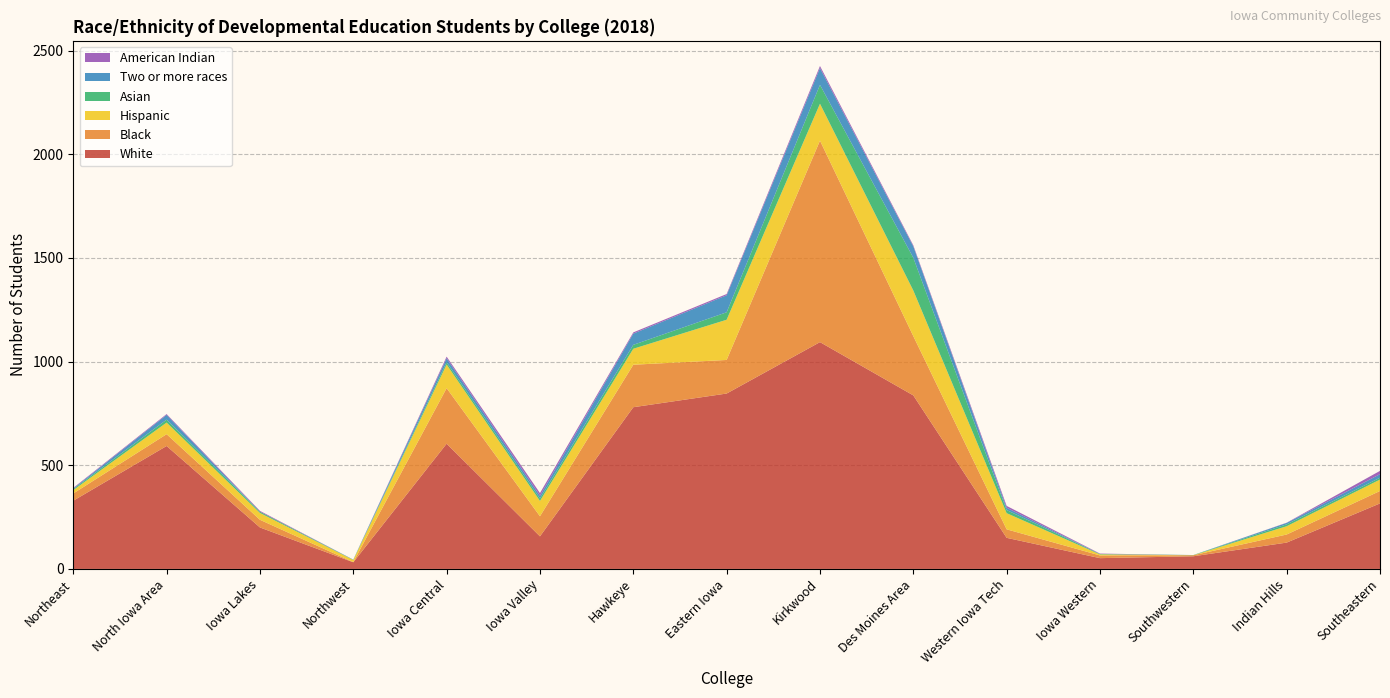

Reading left to right, transcribe all the data shown in this chart.

White: Northeast=329	North Iowa Area=593	Iowa Lakes=200	Northwest=32	Iowa Central=604	Iowa Valley=157	Hawkeye=780	Eastern Iowa=846	Kirkwood=1094	Des Moines Area=837	Western Iowa Tech=150	Iowa Western=52	Southwestern=61	Indian Hills=127	Southeastern=316
Black: Northeast=35	North Iowa Area=57	Iowa Lakes=37	Northwest=1	Iowa Central=268	Iowa Valley=97	Hawkeye=205	Eastern Iowa=162	Kirkwood=972	Des Moines Area=286	Western Iowa Tech=41	Iowa Western=13	Southwestern=5	Indian Hills=39	Southeastern=60
Hispanic: Northeast=16	North Iowa Area=56	Iowa Lakes=33	Northwest=10	Iowa Central=114	Iowa Valley=74	Hawkeye=77	Eastern Iowa=194	Kirkwood=178	Des Moines Area=220	Western Iowa Tech=78	Iowa Western=5	Southwestern=0	Indian Hills=40	Southeastern=55
Asian: Northeast=5	North Iowa Area=14	Iowa Lakes=6	Northwest=1	Iowa Central=11	Iowa Valley=12	Hawkeye=19	Eastern Iowa=36	Kirkwood=91	Des Moines Area=158	Western Iowa Tech=15	Iowa Western=2	Southwestern=1	Indian Hills=9	Southeastern=9
Two or more races: Northeast=3	North Iowa Area=23	Iowa Lakes=0	Northwest=1	Iowa Central=19	Iowa Valley=13	Hawkeye=54	Eastern Iowa=82	Kirkwood=81	Des Moines Area=55	Western Iowa Tech=11	Iowa Western=0	Southwestern=0	Indian Hills=7	Southeastern=17
American Indian: Northeast=3	North Iowa Area=4	Iowa Lakes=4	Northwest=0	Iowa Central=8	Iowa Valley=13	Hawkeye=6	Eastern Iowa=6	Kirkwood=10	Des Moines Area=5	Western Iowa Tech=9	Iowa Western=2	Southwestern=0	Indian Hills=1	Southeastern=16